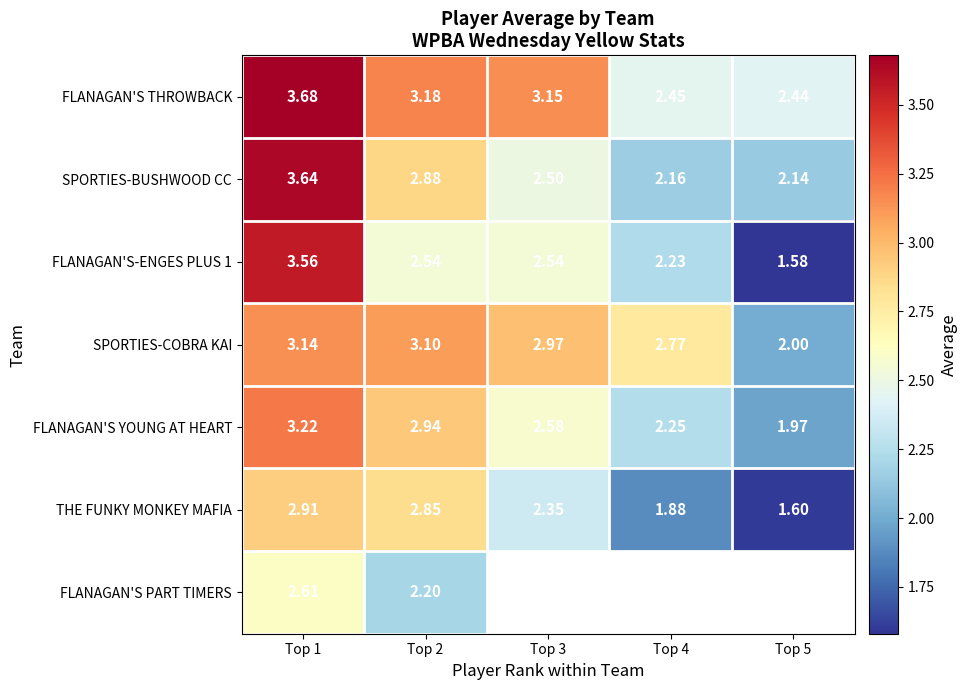

Is the value of FLANAGAN'S THROWBACK at Top 2 greater than the value of THE FUNKY MONKEY MAFIA at Top 2?

Yes